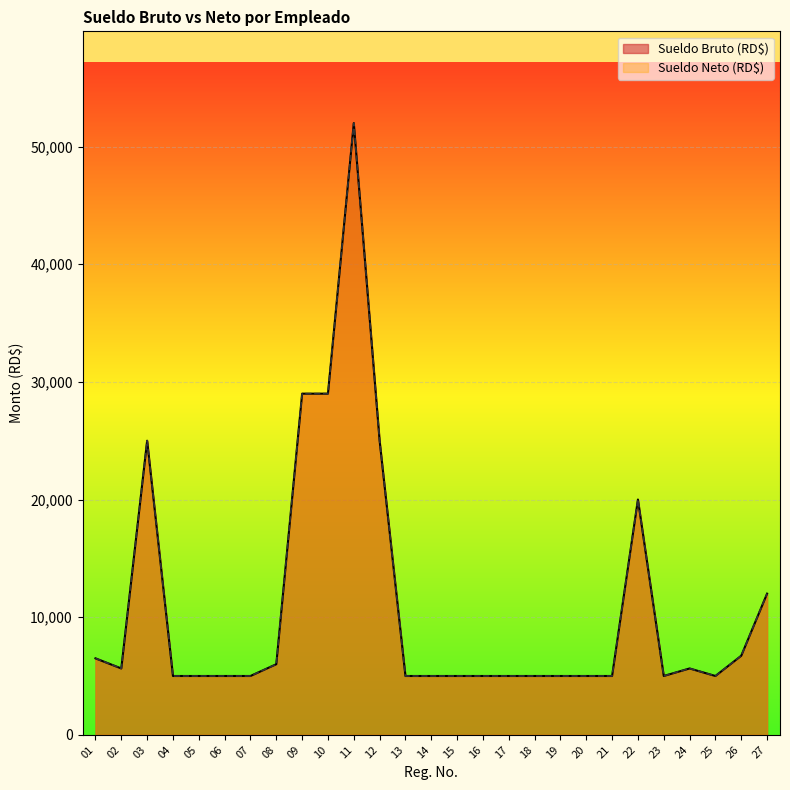

What is the lowest value of the Sueldo Bruto (RD$) series?

5000